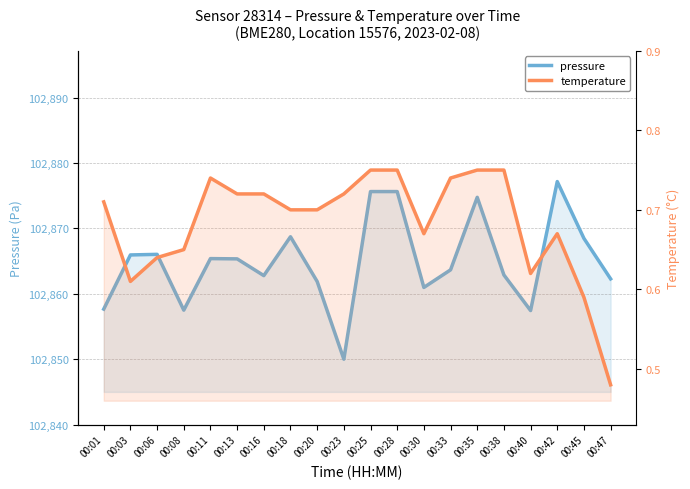

Reading left to right, list all the values displayed in this chart.

pressure: 102857.7	102865.9	102866.0	102857.5	102865.4	102865.3	102862.8	102868.7	102861.9	102850.0	102875.6	102875.6	102861.0	102863.7	102874.8	102862.9	102857.4	102877.2	102868.5	102862.3
temperature: 0.7	0.6	0.6	0.7	0.7	0.7	0.7	0.7	0.7	0.7	0.8	0.8	0.7	0.7	0.8	0.8	0.6	0.7	0.6	0.5